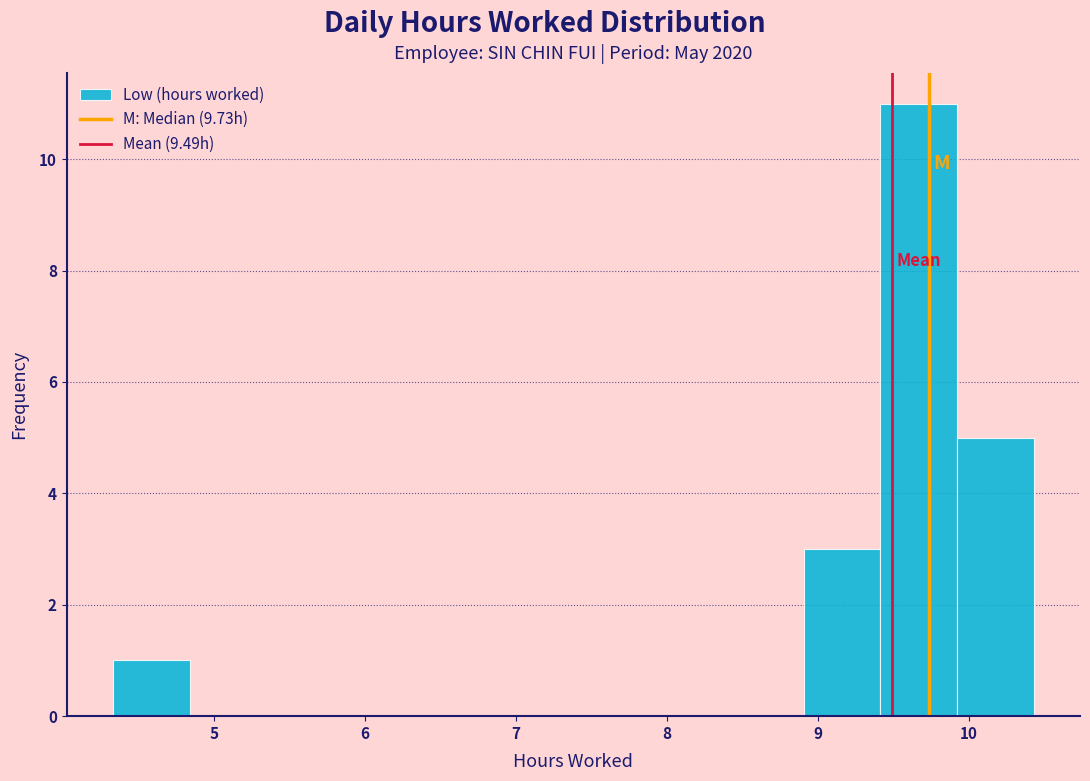

Which range on the x-axis has the tallest bar?

9.4 to 9.9